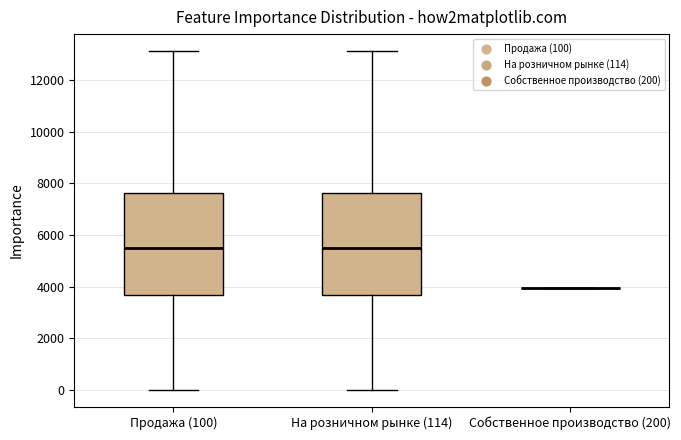

Reading left to right, read every box against the y-axis: the position of its median line, the range the box covers, and the ends of its whiskers. The values are not printed on the chart, so give them approximately, as read against the axis.

Продажа (100): median 5400, box 3600 to 7600, whiskers 0 to 13200
На розничном рынке (114): median 5400, box 3600 to 7600, whiskers 0 to 13200
Собственное производство (200): box collapsed to a line at 4000, whiskers 4000 to 4000